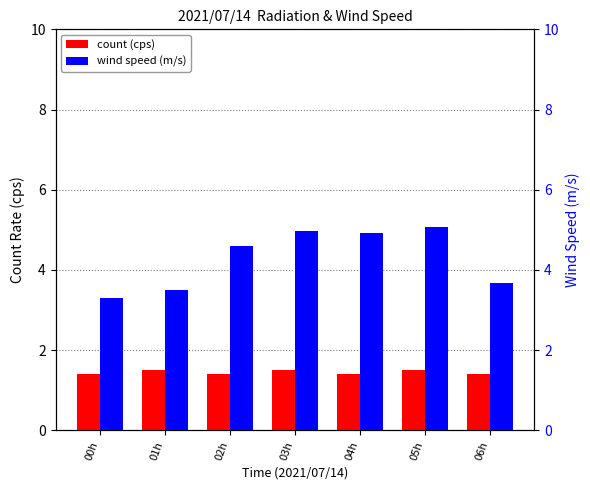

How many data points does each series have?

7